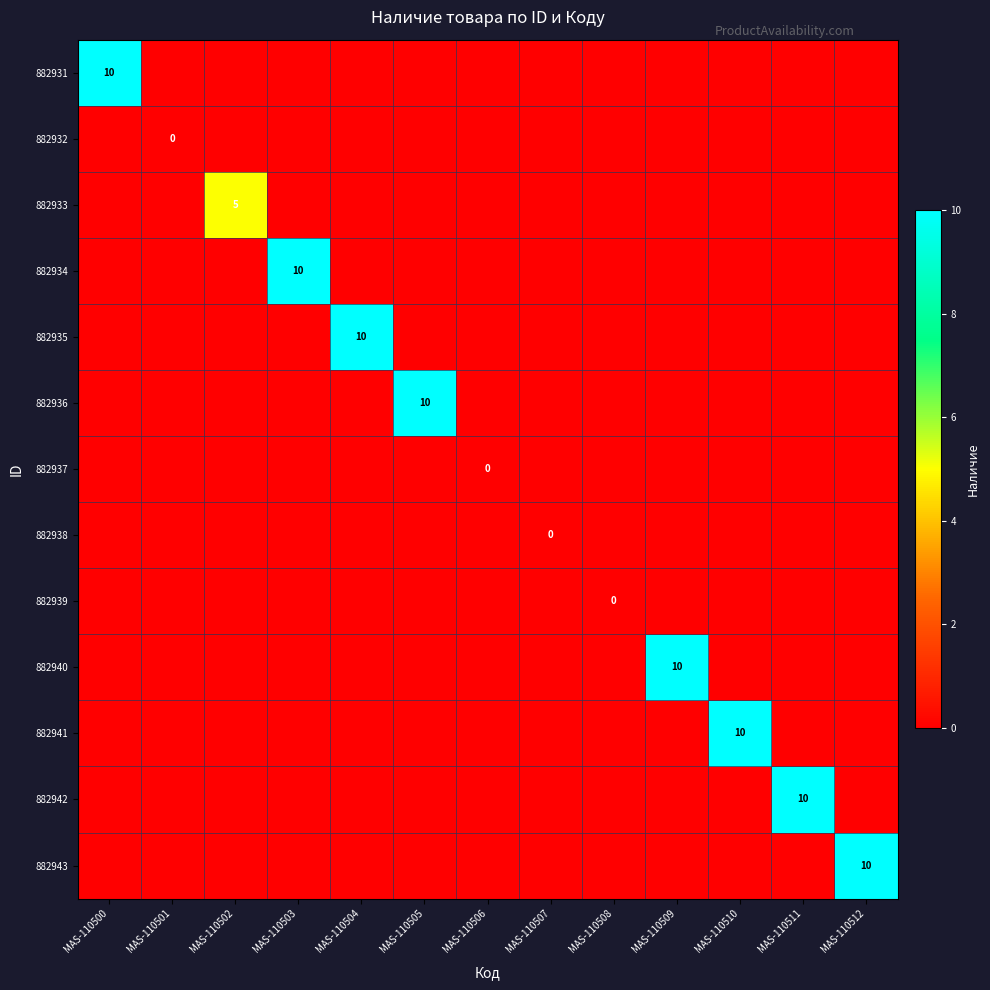

At which label is 882936 closest to 5?

MAS-110500